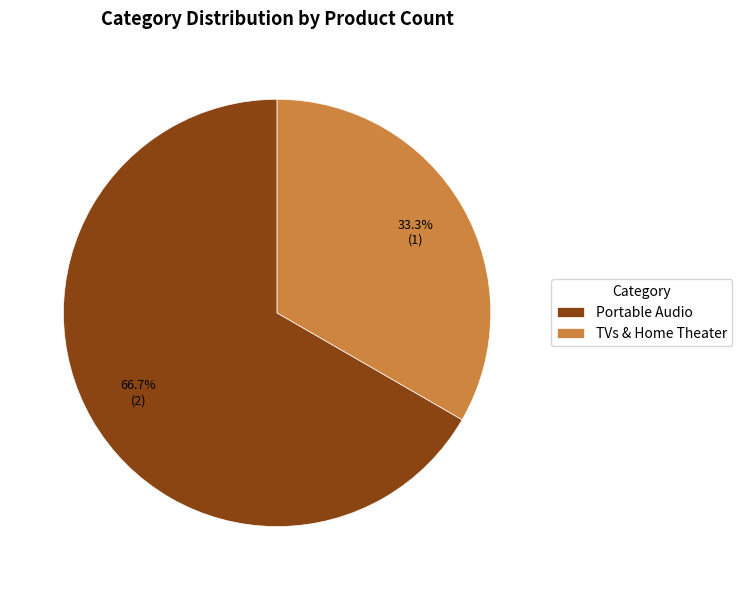

Do Portable Audio and TVs & Home Theater together represent more than half of the pie?

Yes